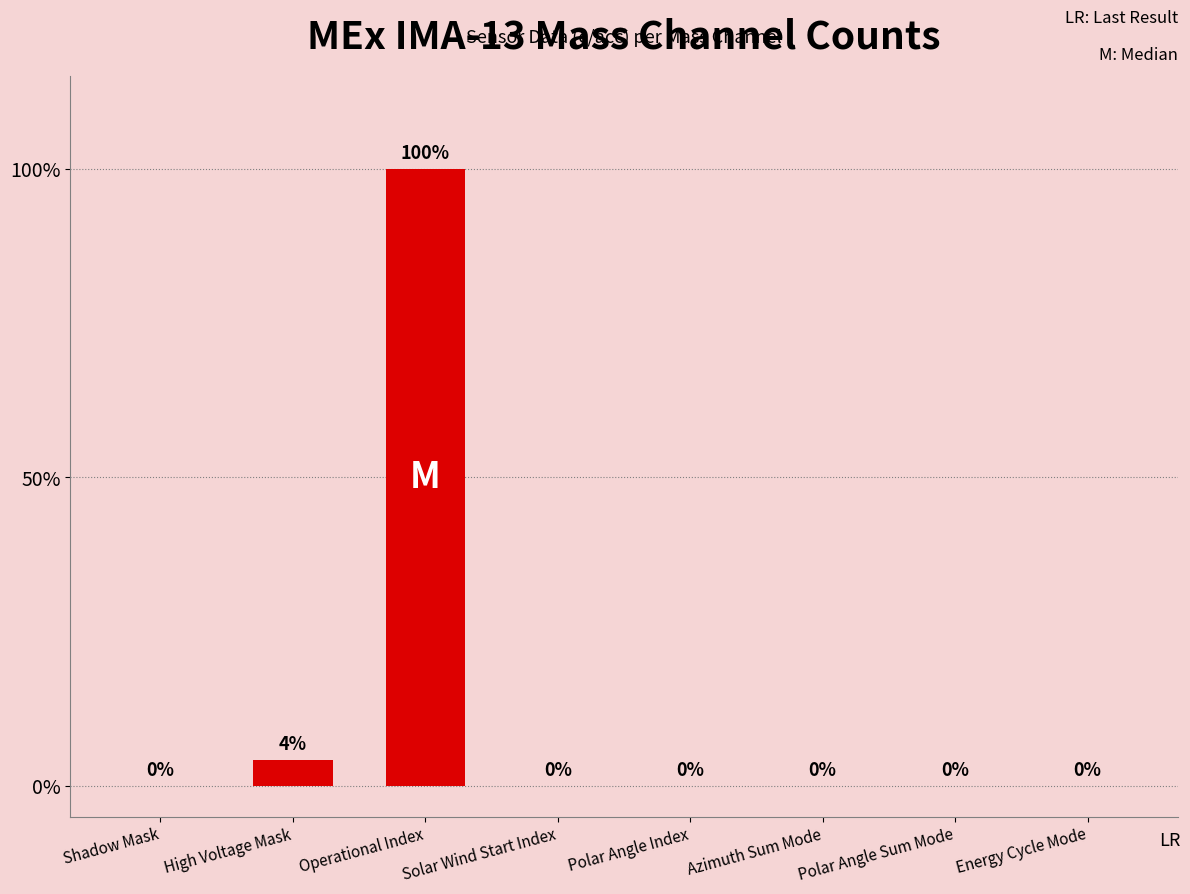

Are the bars horizontal?

No